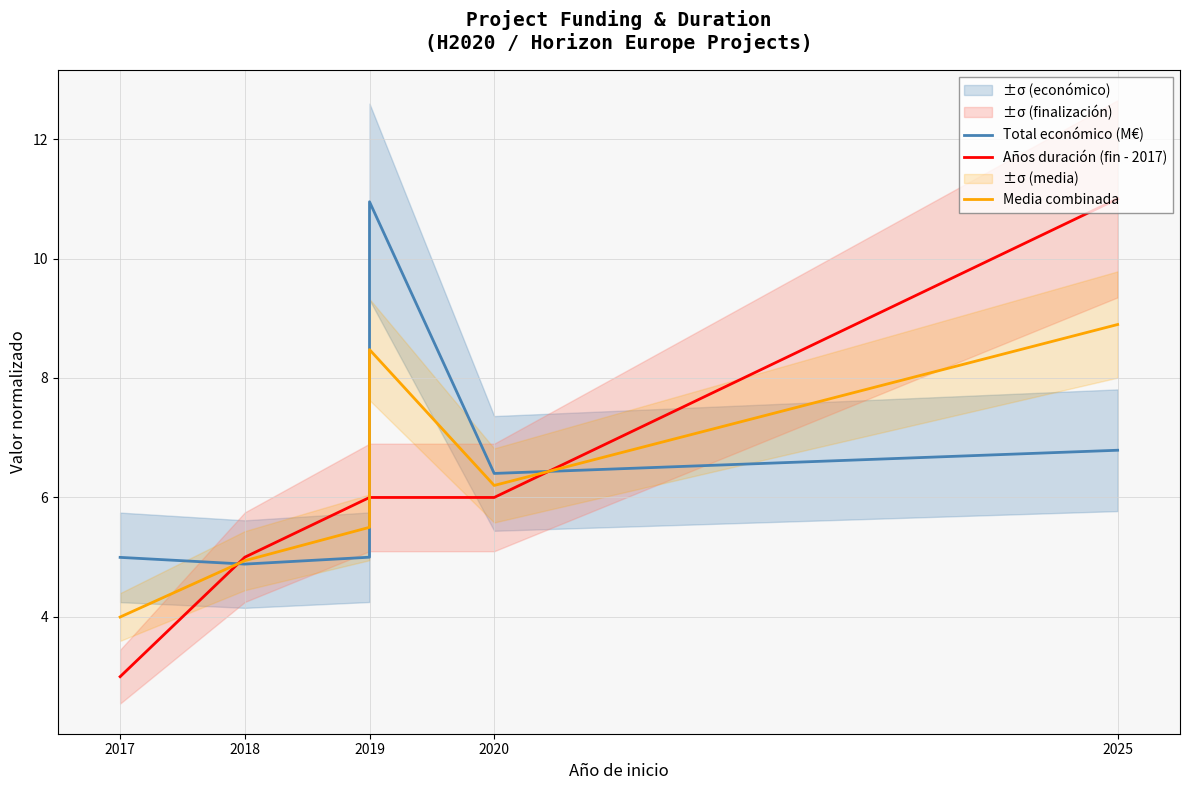

The value of Años duración (fin - 2017) at 2020 is 10.4. True or false?

False